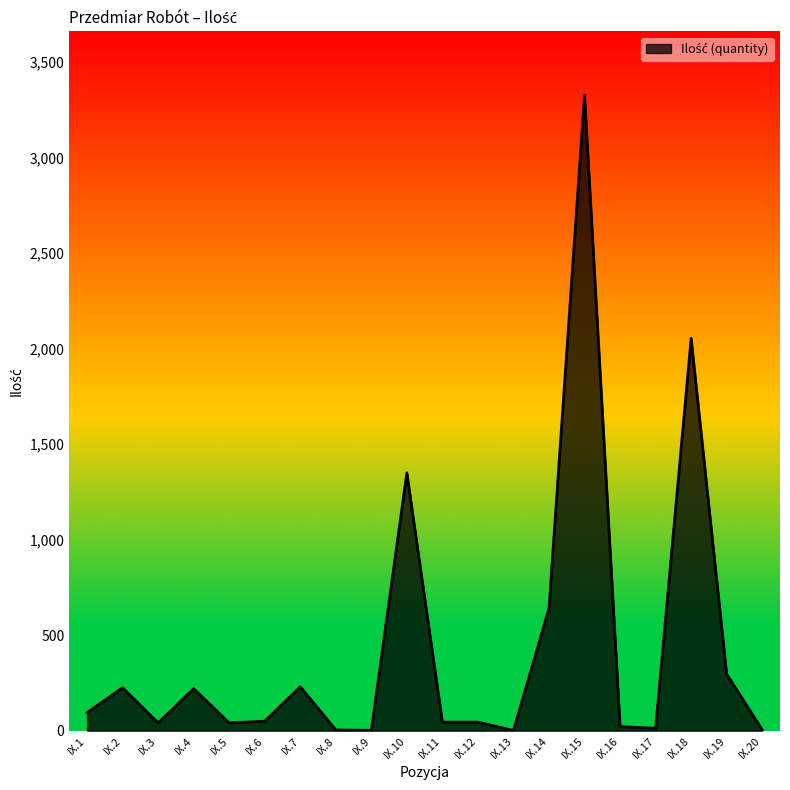

What is the greatest value displayed?

3328